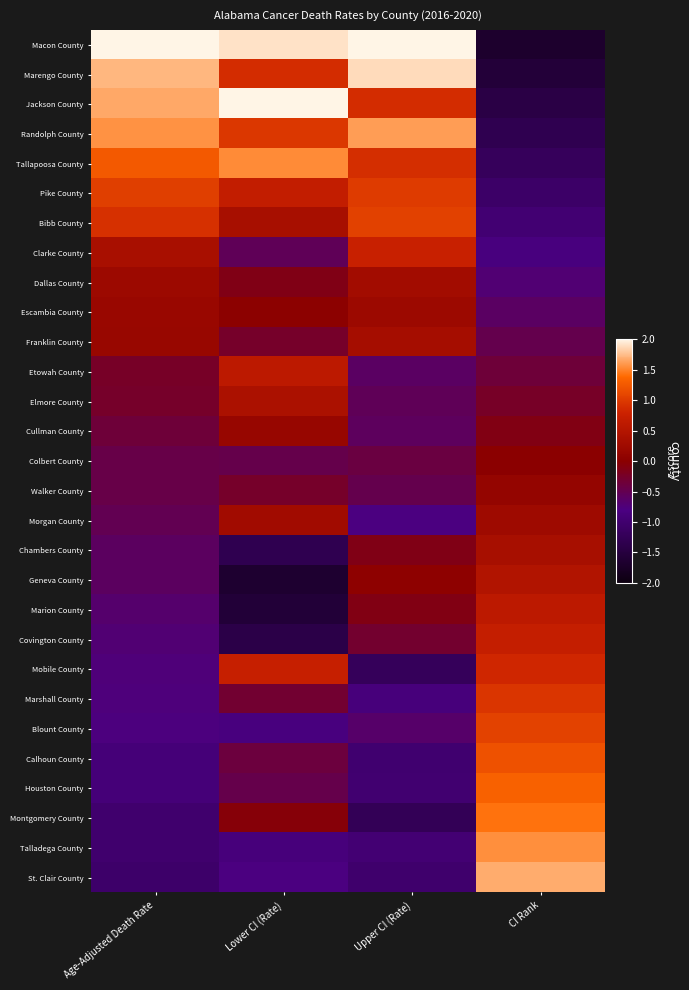

Between Age-Adjusted Death Rate and Lower CI (Rate), which is larger?

Age-Adjusted Death Rate